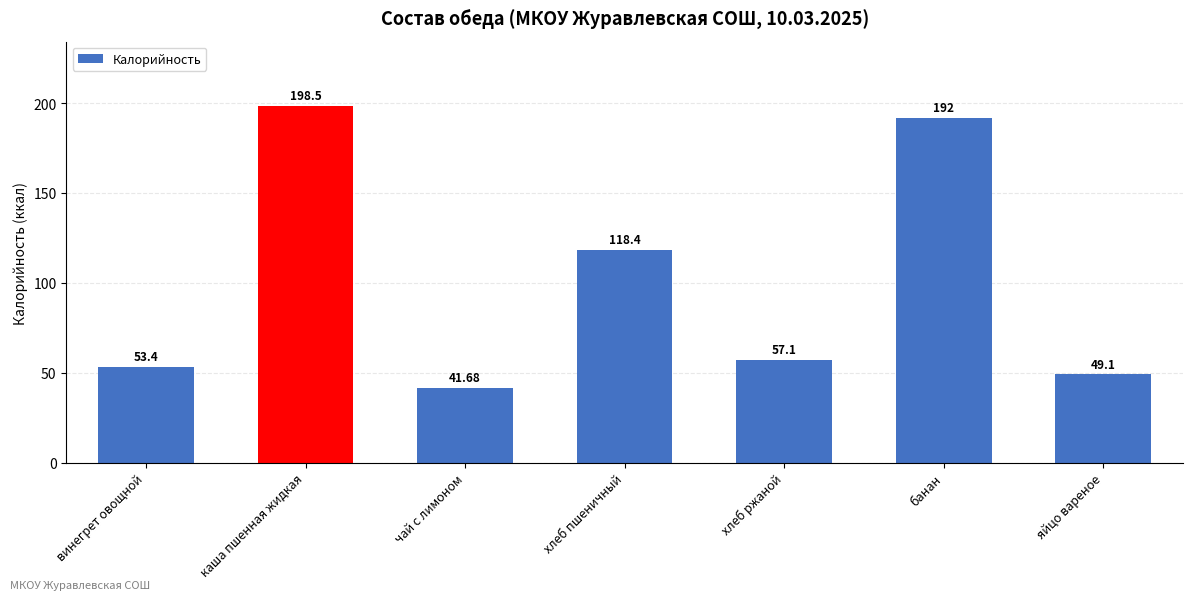

True or false: the data shows 41.7 at чай с лимоном.

True